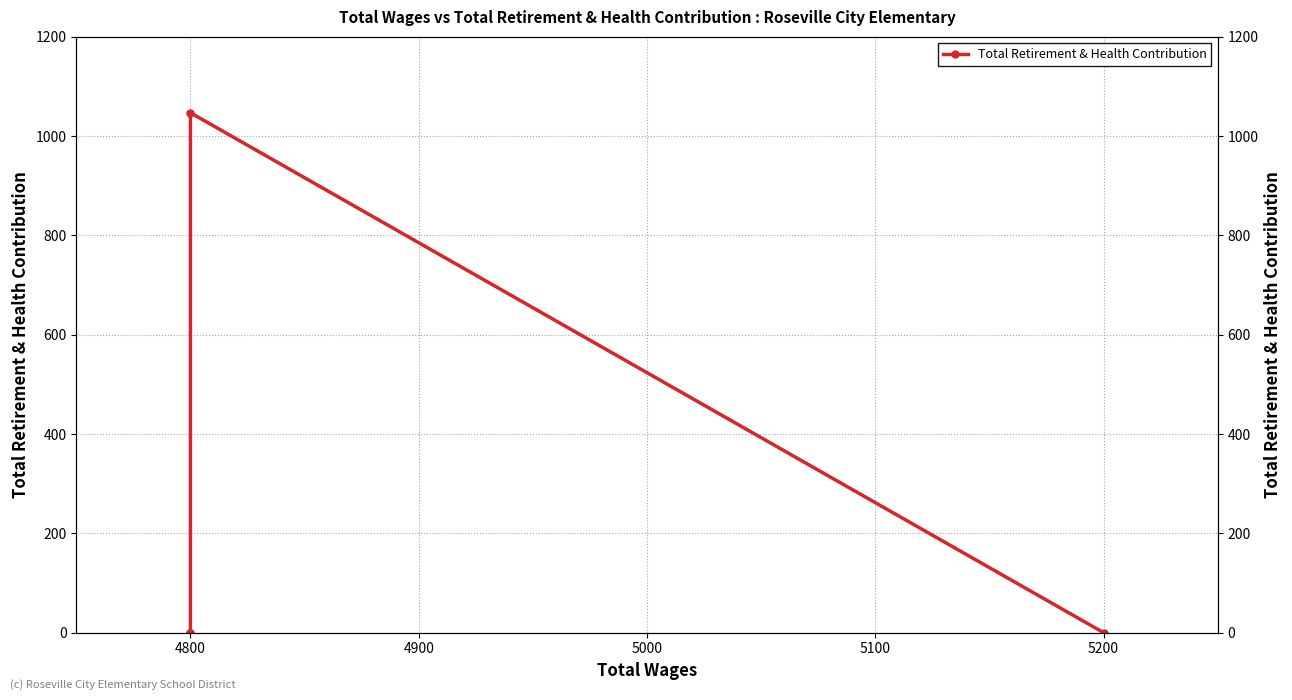

True or false: there are more than 1 points higher than both neighbors.

False